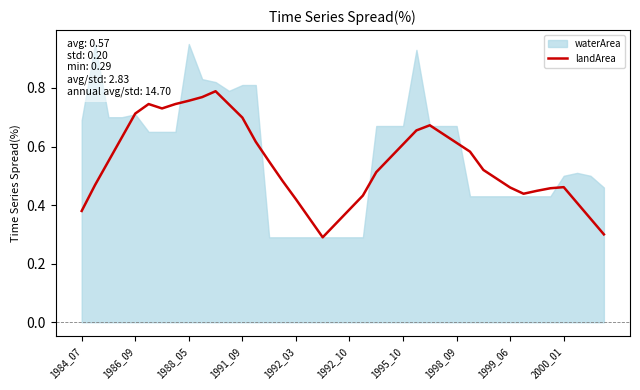

What is the smallest value displayed?

0.3